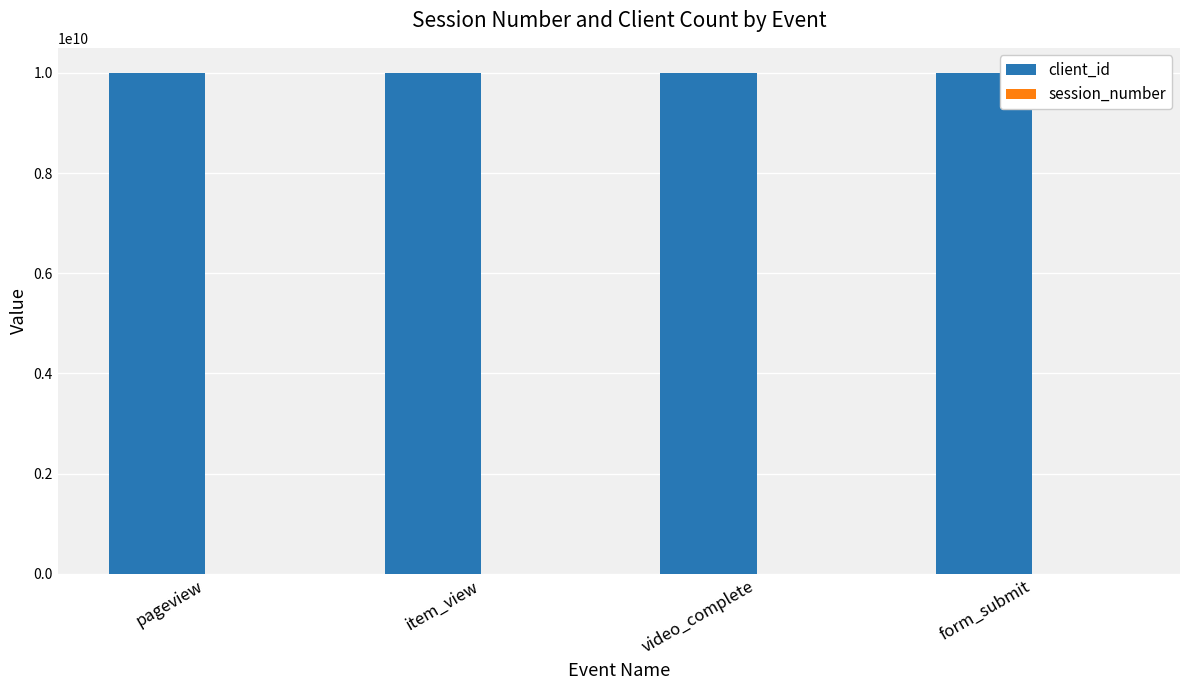

What is the highest value of the client_id series?

10000000000